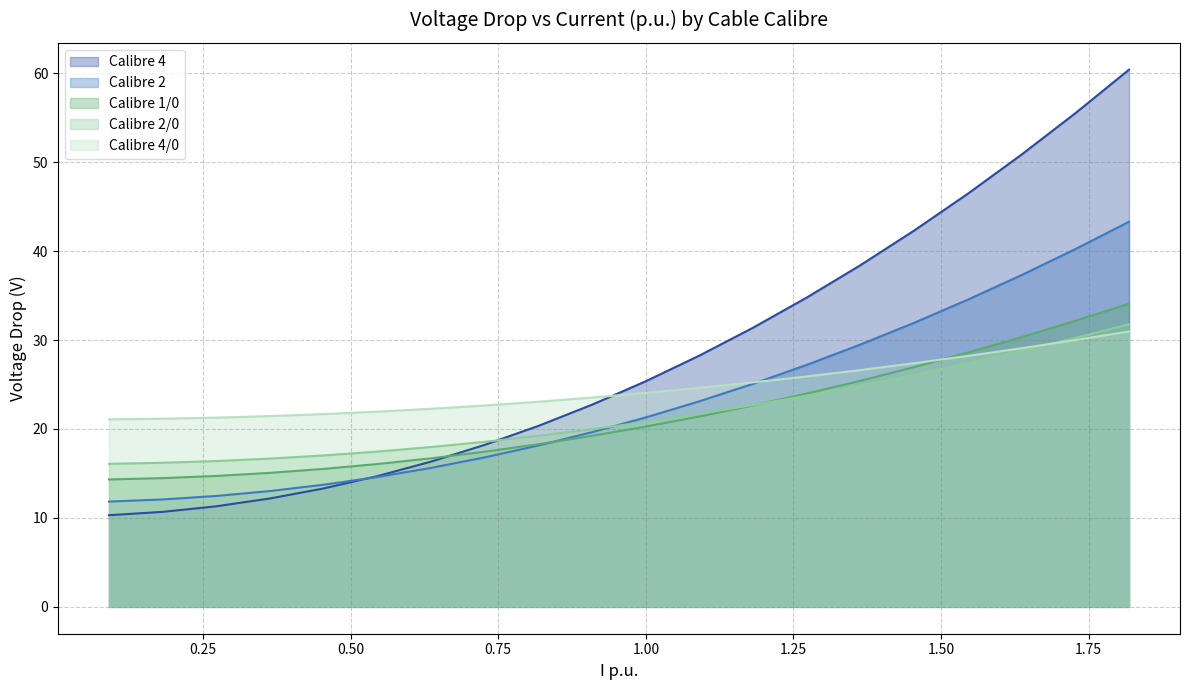

How many data points in Calibre 1/0 are less than 20?

10